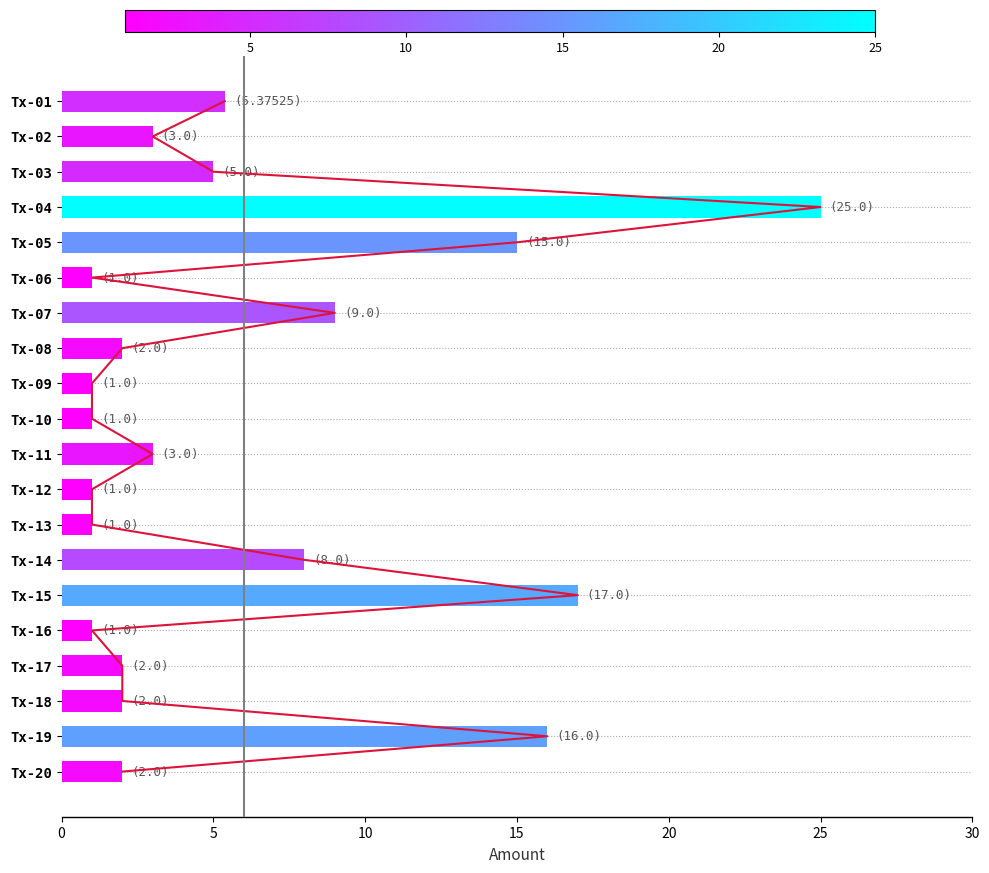

How many values exceed 3?

8